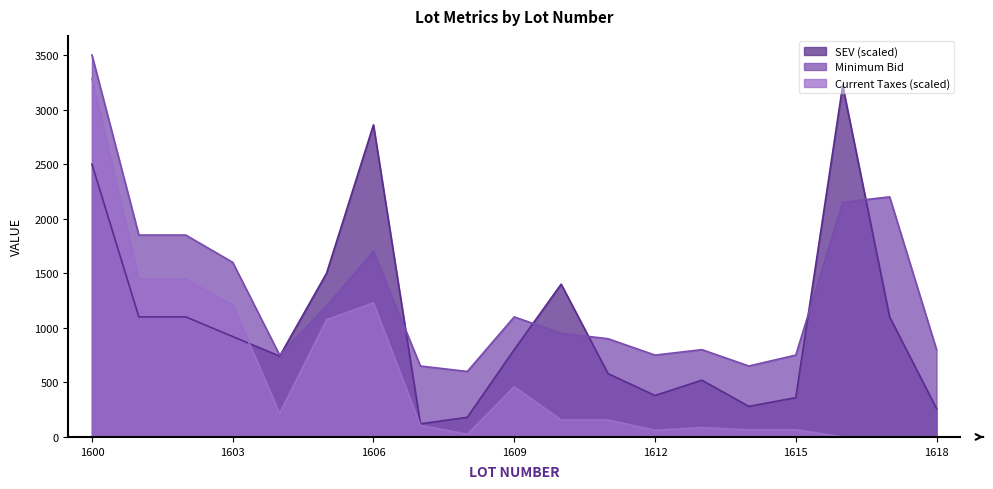

Does the chart display data point markers on the line(s)?

No